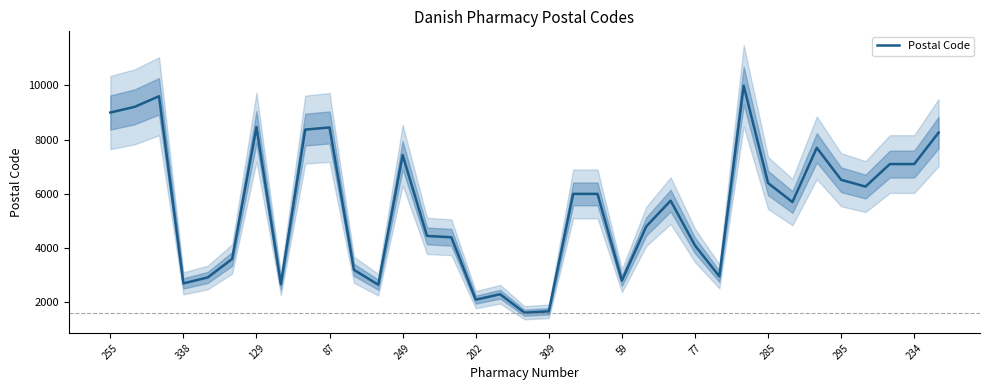

What is the highest value of the Postal Code series?

9990